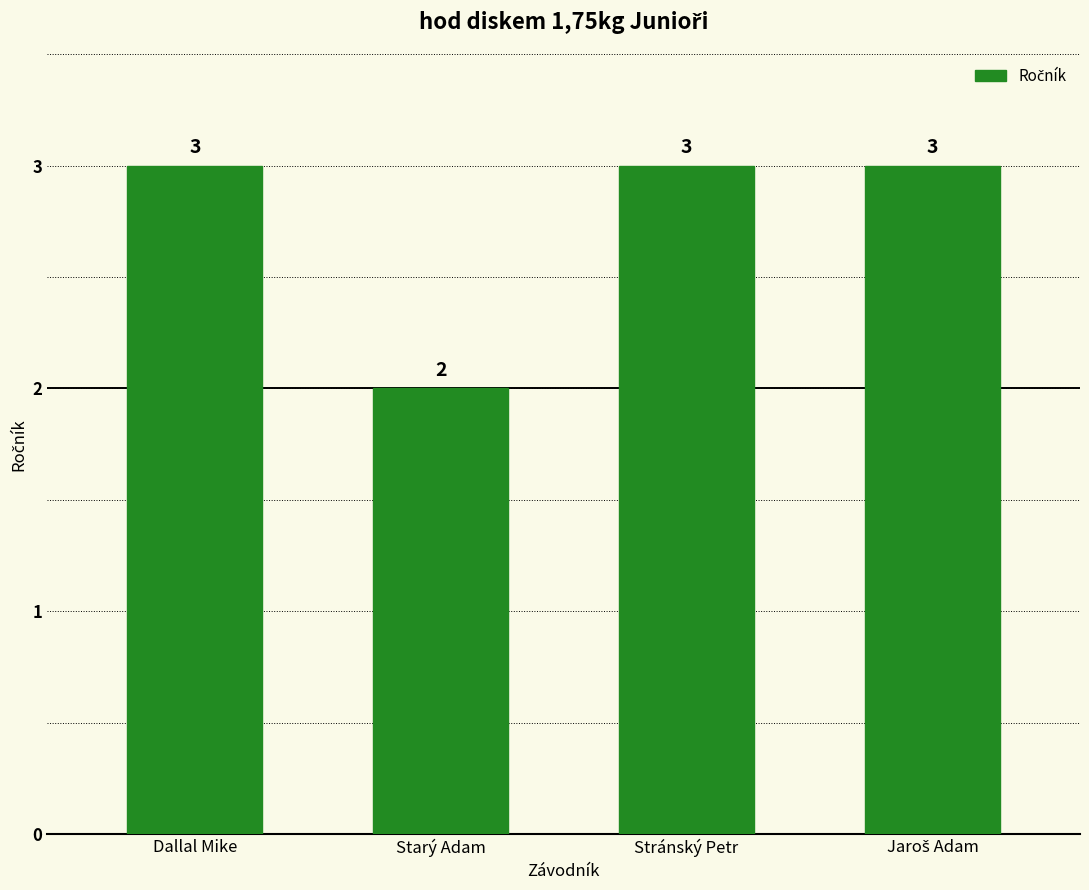

Which label corresponds to the smallest value in the chart?

Starý Adam